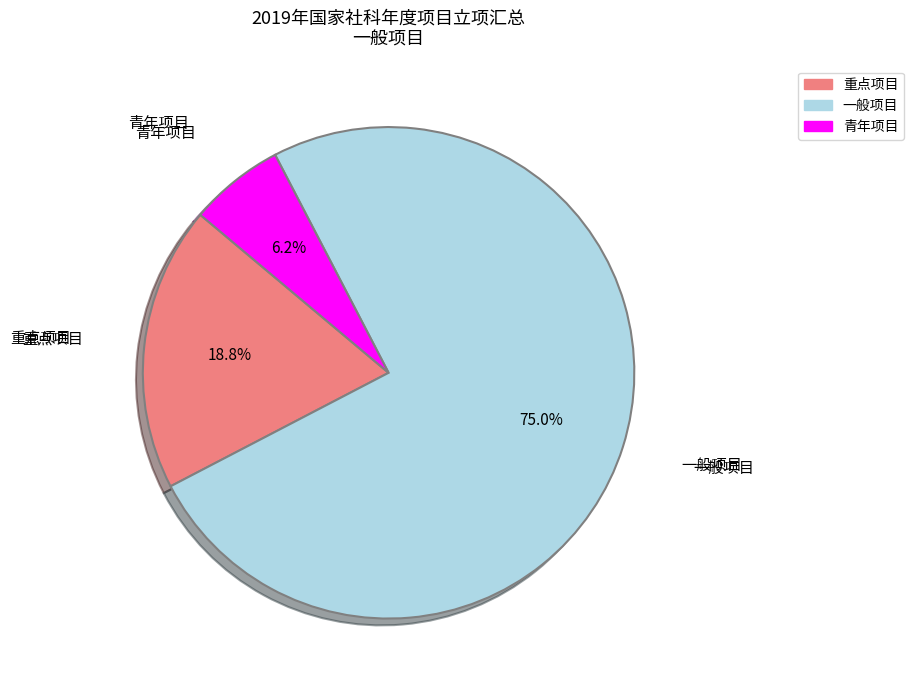

To the nearest percent, what portion does 青年项目 represent?

6%